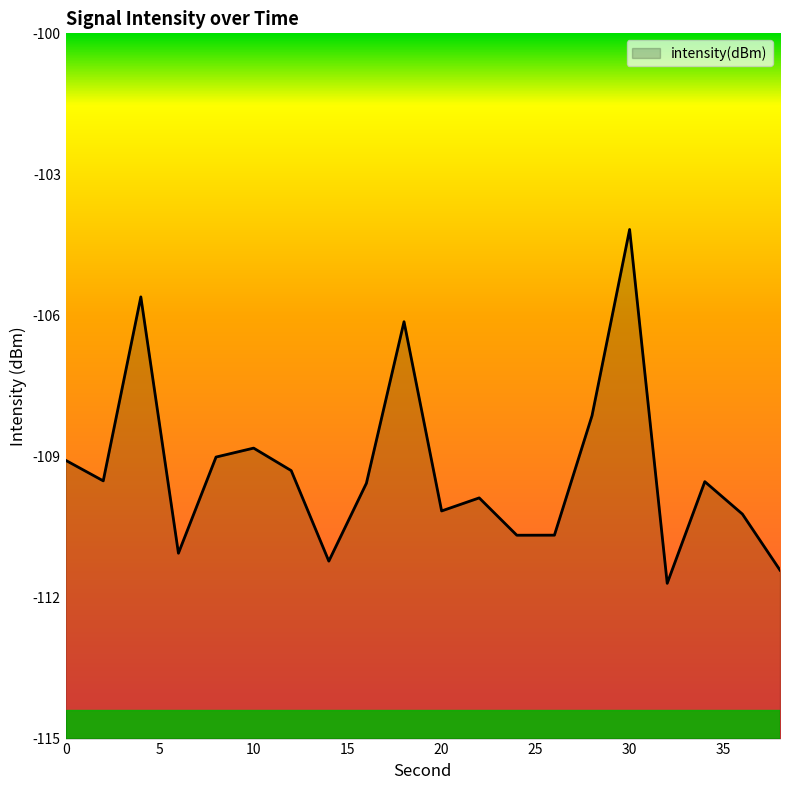

What is the maximum value shown in the chart?

-104.2